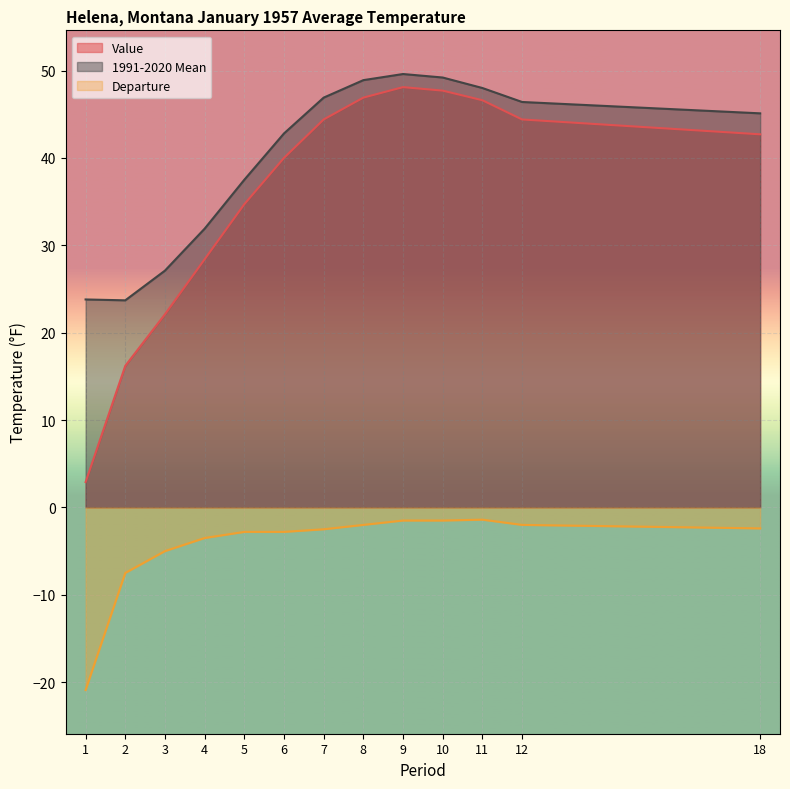

At which label does Departure reach its minimum?

1